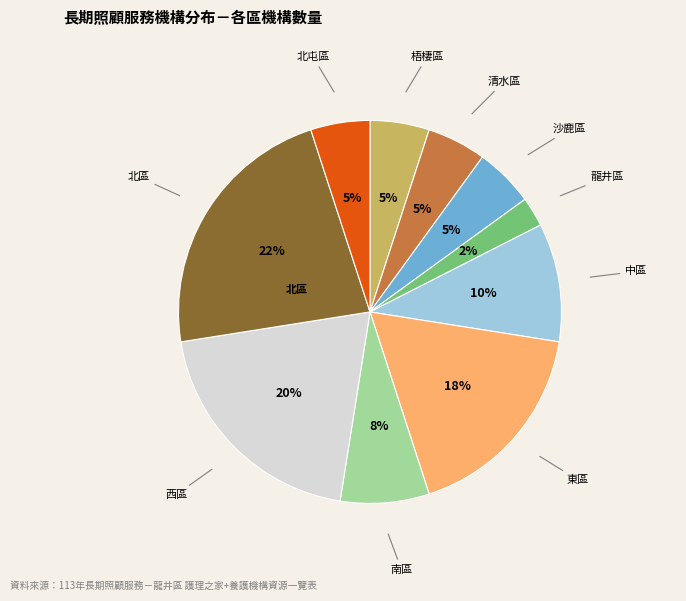

To the nearest percent, what is the difference between the largest and smallest slice percentages?

20%